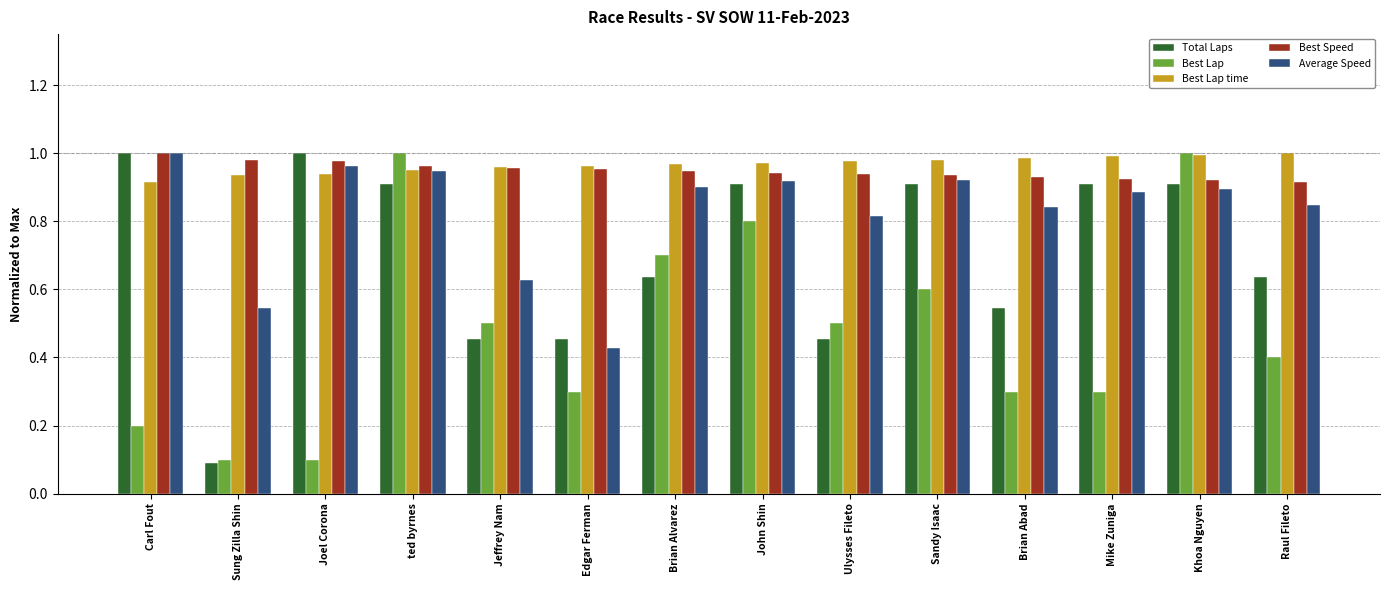

Which series changed the most between Edgar Ferman and John Shin?

Best Lap